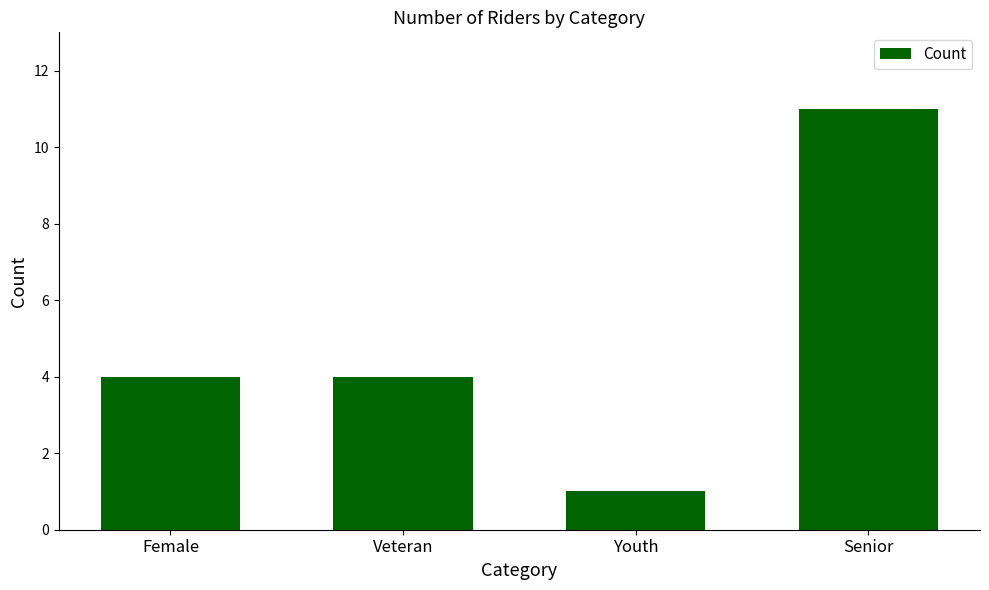

Count the values in the range 4 to 11.

3